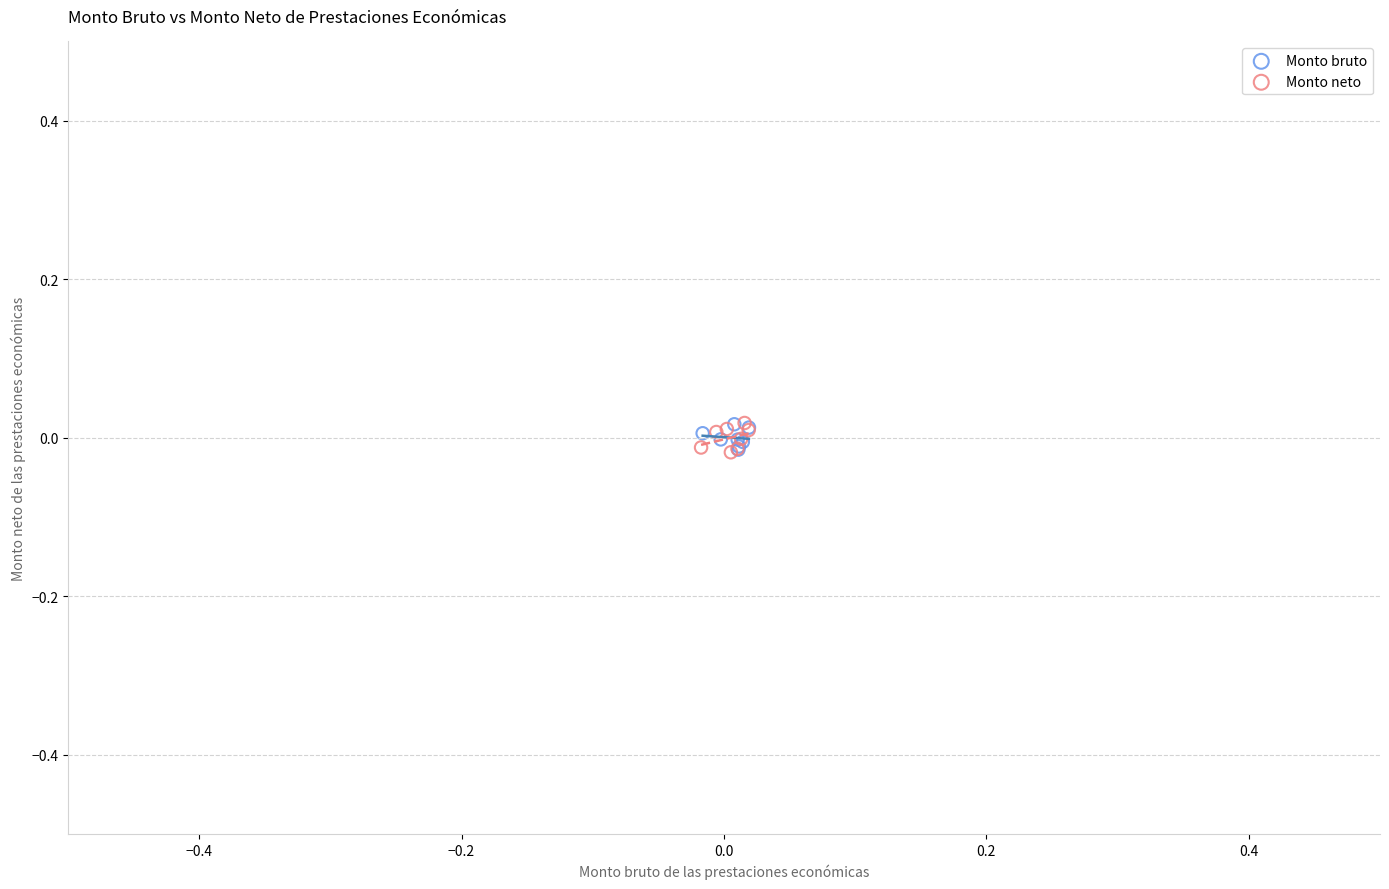

What are all the series names shown in the legend?

Monto bruto, Monto neto